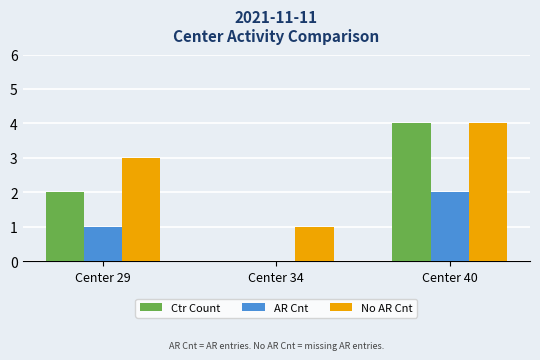

What is the approximate value of Ctr Count at Center 29?

2